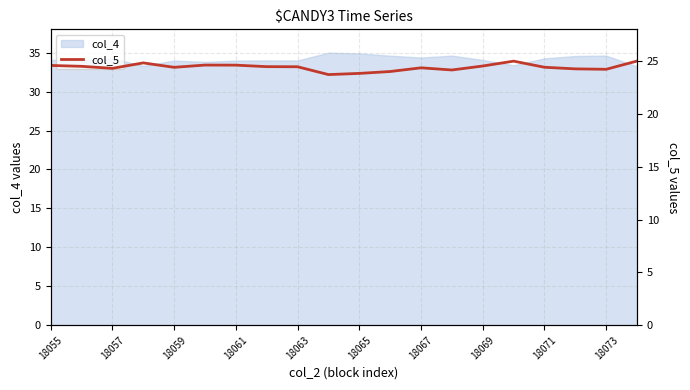

Is it true that col_4 equals 34.0 at 18059?

True